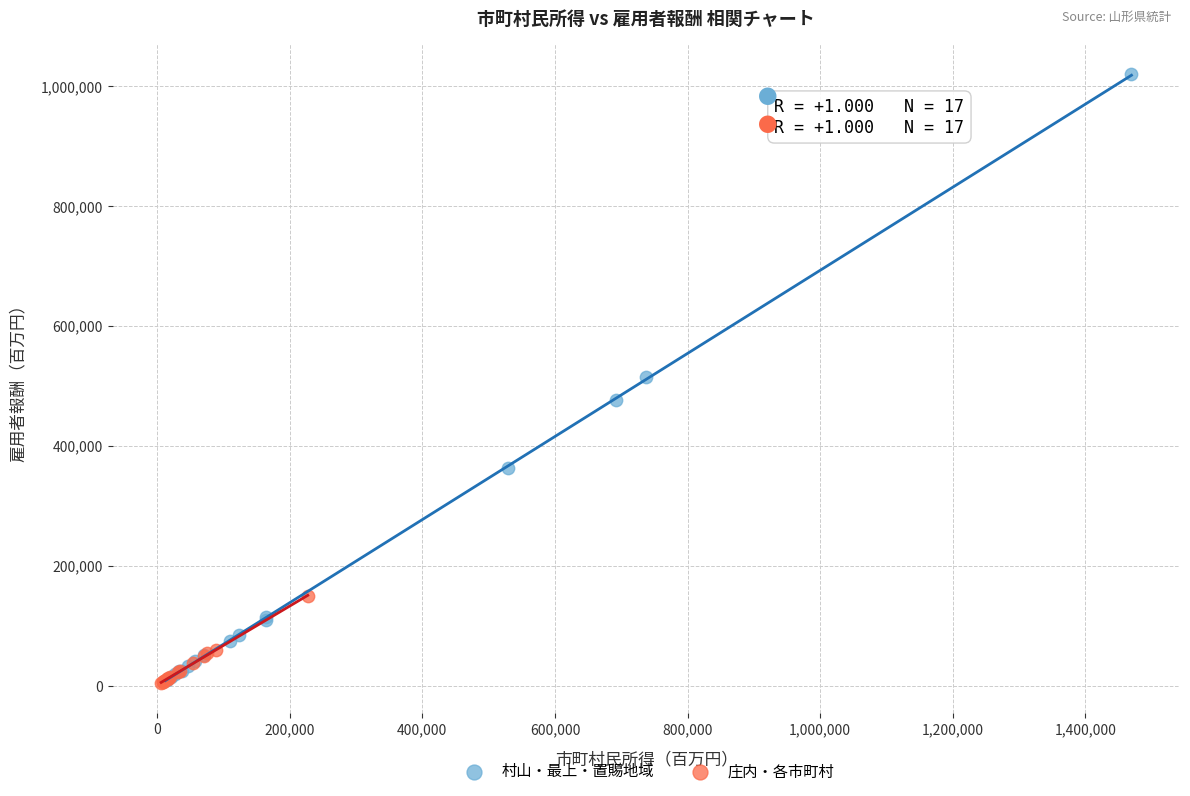

Which series reaches the maximum Y coordinate?

村山・最上・置賜地域